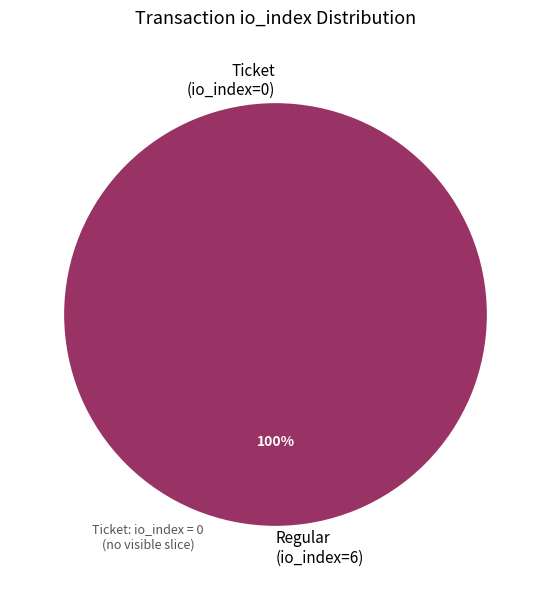

Which category has the biggest portion of the pie?

Regular (io_index=6)